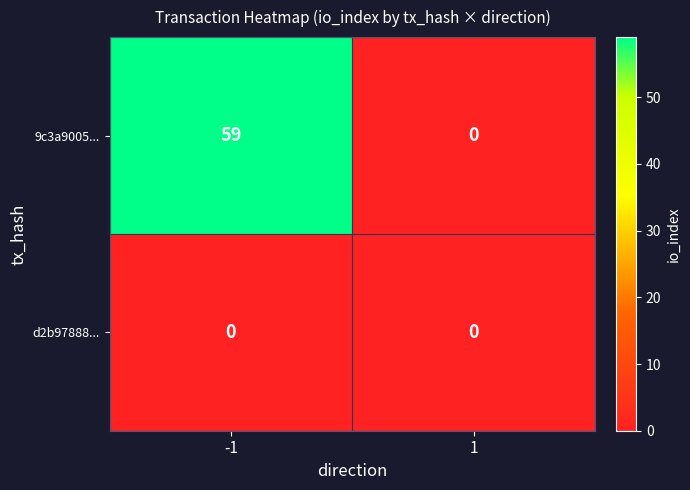

List the series in order of their overall mean, lowest first.

d2b97888..., 9c3a9005...